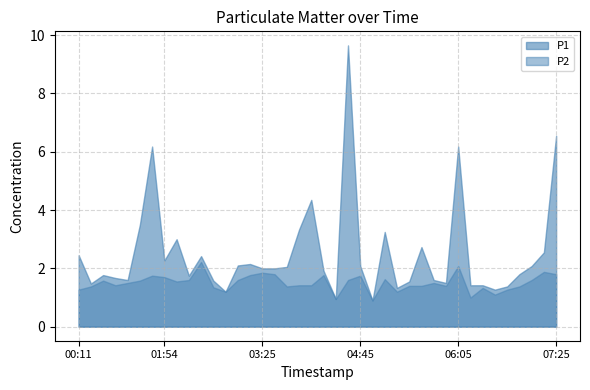

What is the spread (max minus min) of values at 06:05?

4.1